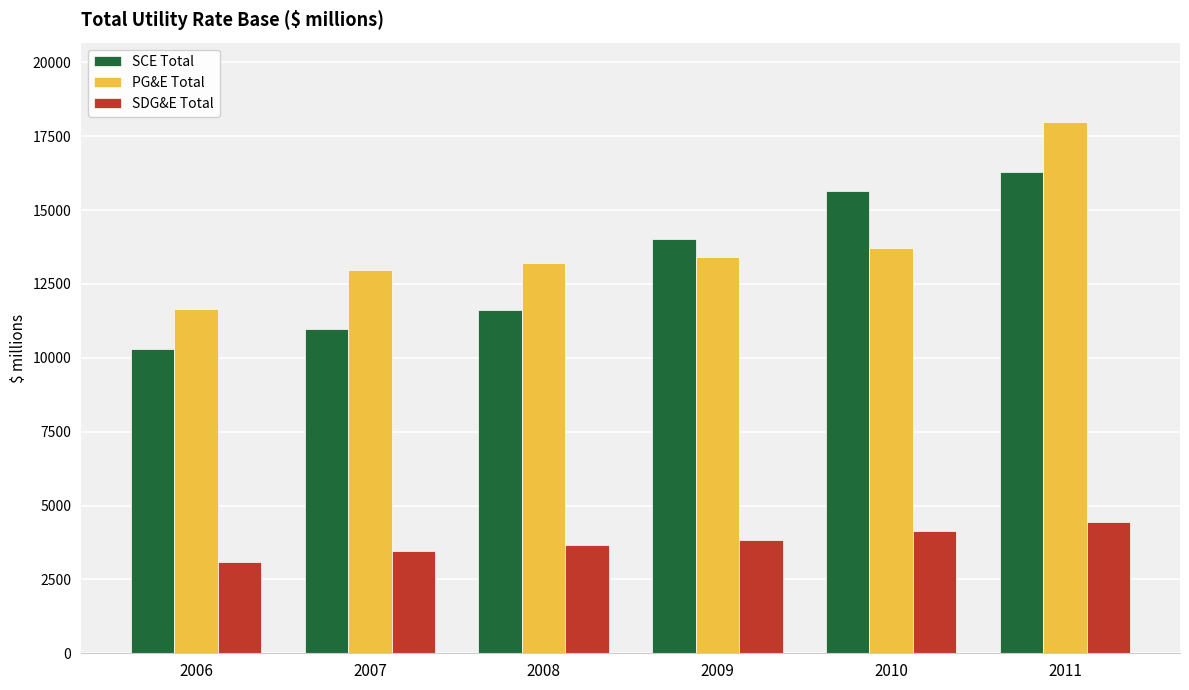

What is the smallest value displayed?

3076.8